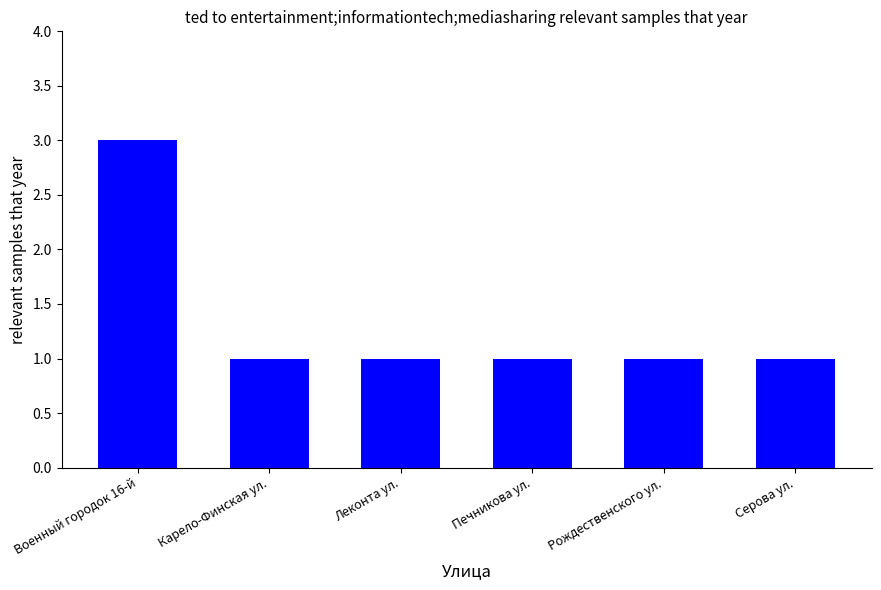

What position from the right is Военный городок 16-й?

6